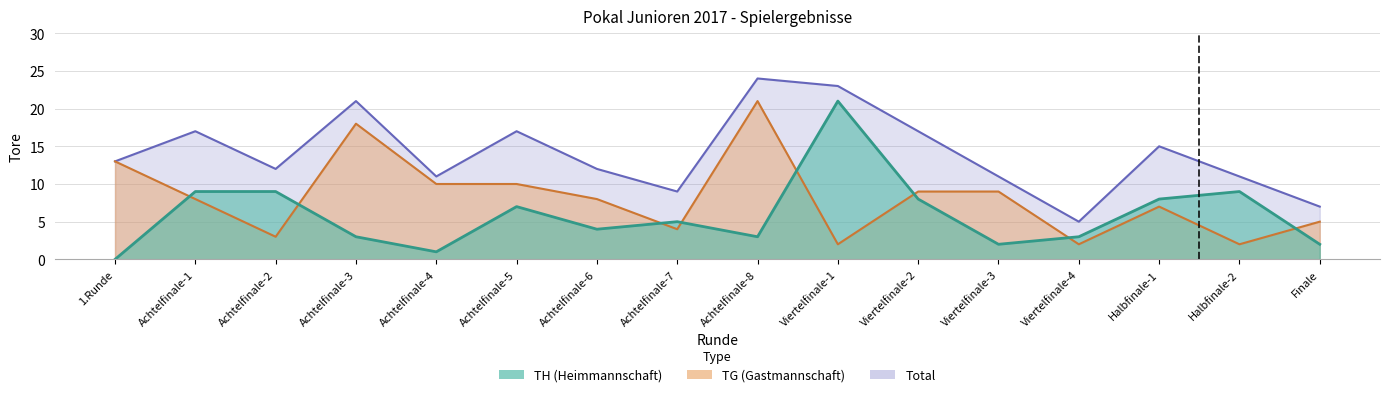

In Total, how many points are lower than both neighbors (excluding endpoints)?

4